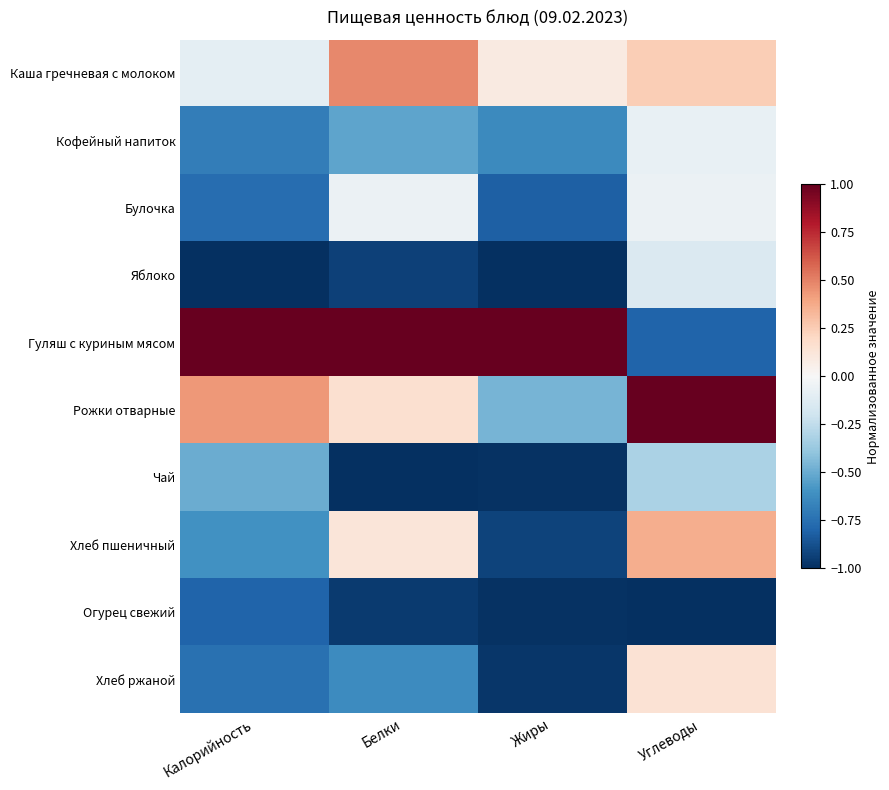

Which series has the largest total across all categories?

Гуляш с куриным мясом